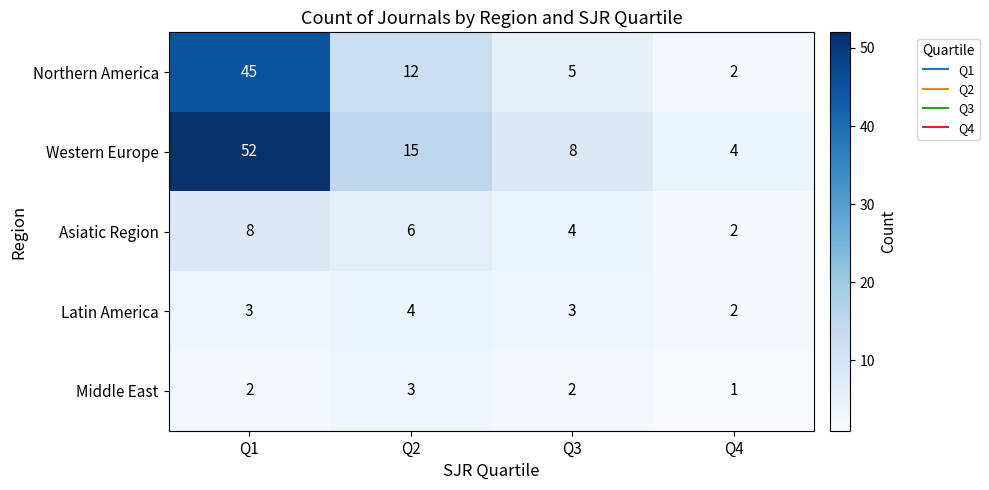

Reading left to right, extract all data points from this chart.

Northern America: 45	12	5	2
Western Europe: 52	15	8	4
Asiatic Region: 8	6	4	2
Latin America: 3	4	3	2
Middle East: 2	3	2	1